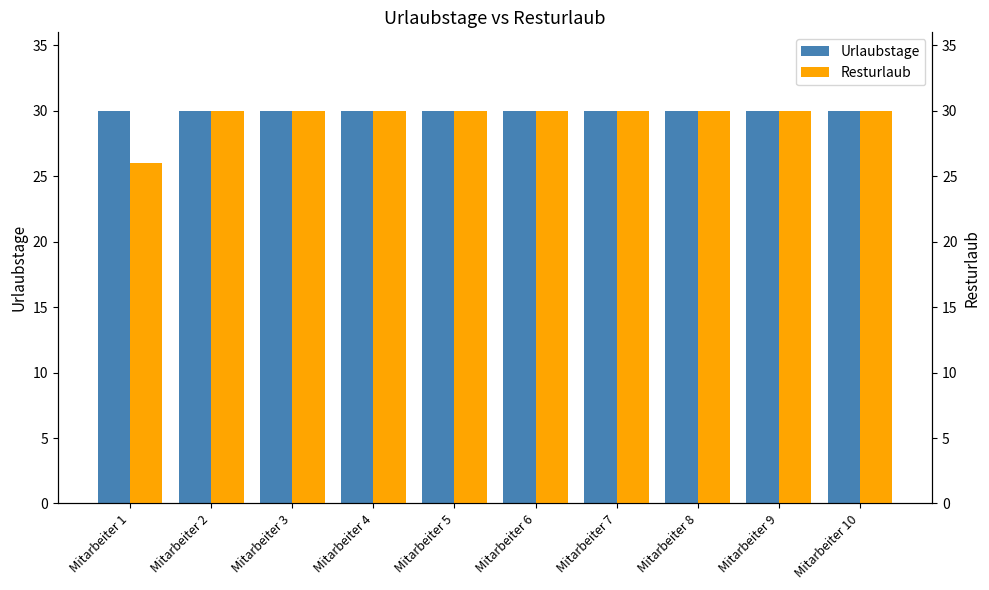

Reading left to right, list all the values displayed in this chart.

Urlaubstage: 30	30	30	30	30	30	30	30	30	30
Resturlaub: 26	30	30	30	30	30	30	30	30	30